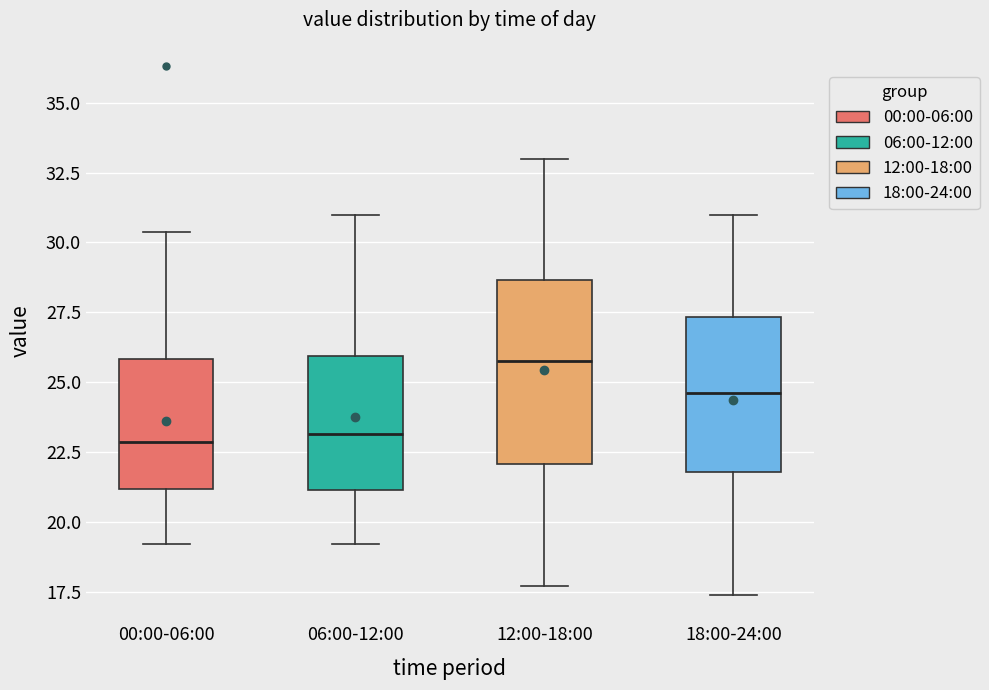

Comparing the boxes themselves (not the whiskers), which one is the tallest?

12:00-18:00